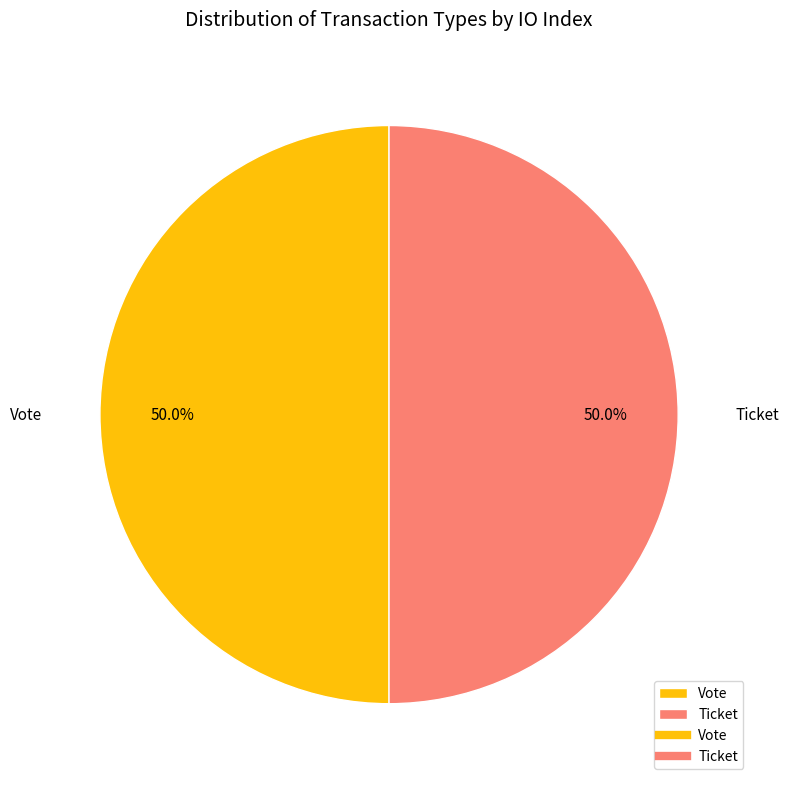

To the nearest percent, what is the average slice percentage?

50%